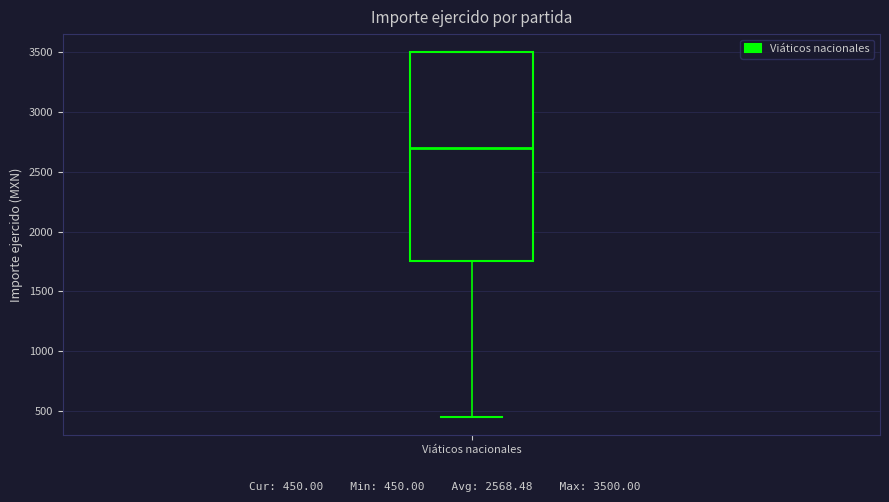

Transcribe this box plot: give where the median line is, the range the box spans, and where the two whiskers end, as read against the y-axis. The values are not printed on the chart, so give them approximately, as read against the axis.

median 2700, box 1750 to 3500, whiskers 450 to 3500